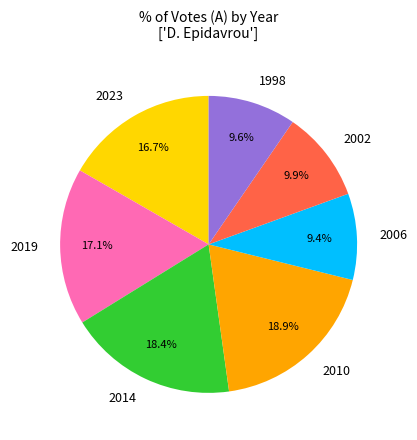

Is there any slice that represents more than half of the pie?

No